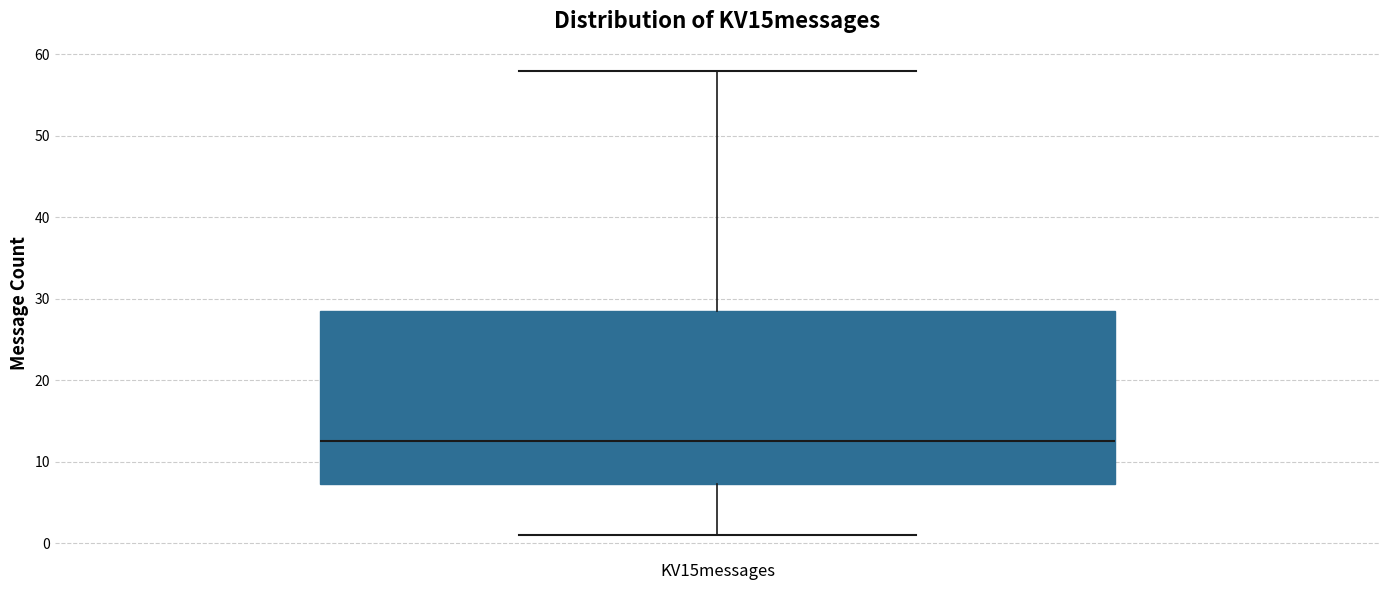

Where is the lower edge of the box for KV15messages on the y-axis? The values are not printed on the chart, so give them approximately, as read against the axis.

7